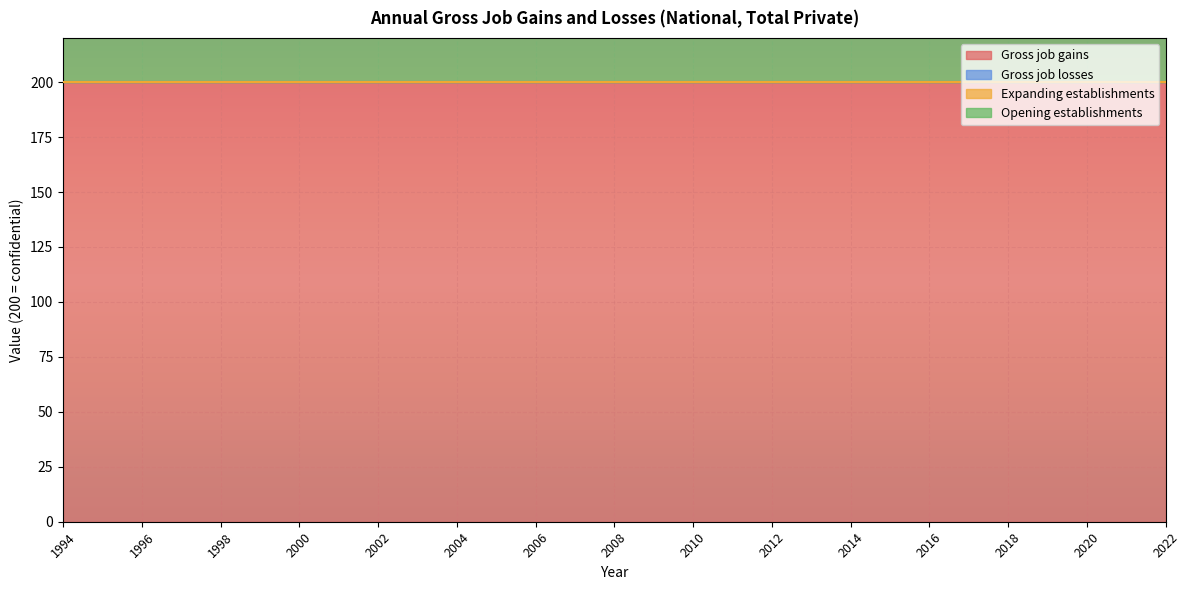

True or false: Gross job losses has more than 2 points higher than both neighbors.

False